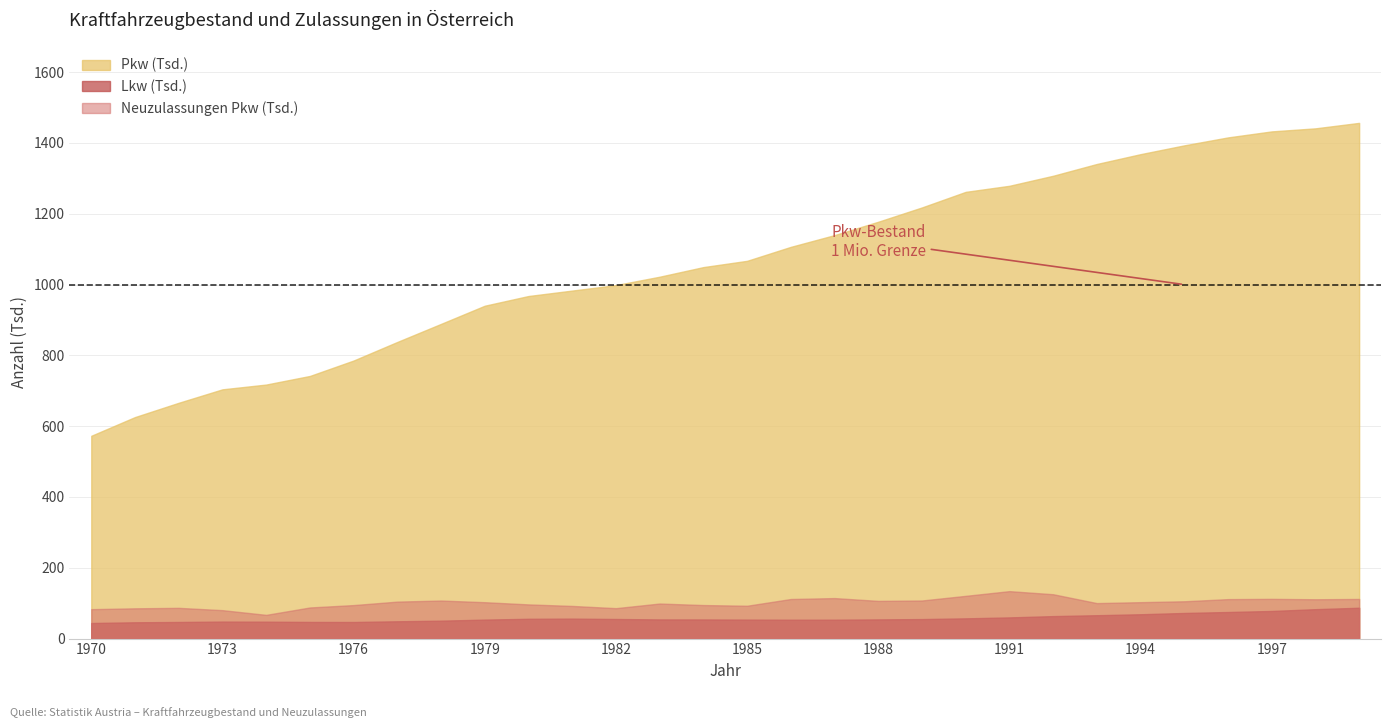

How many interior local peaks does the Lkw (Tsd.) series have?

2